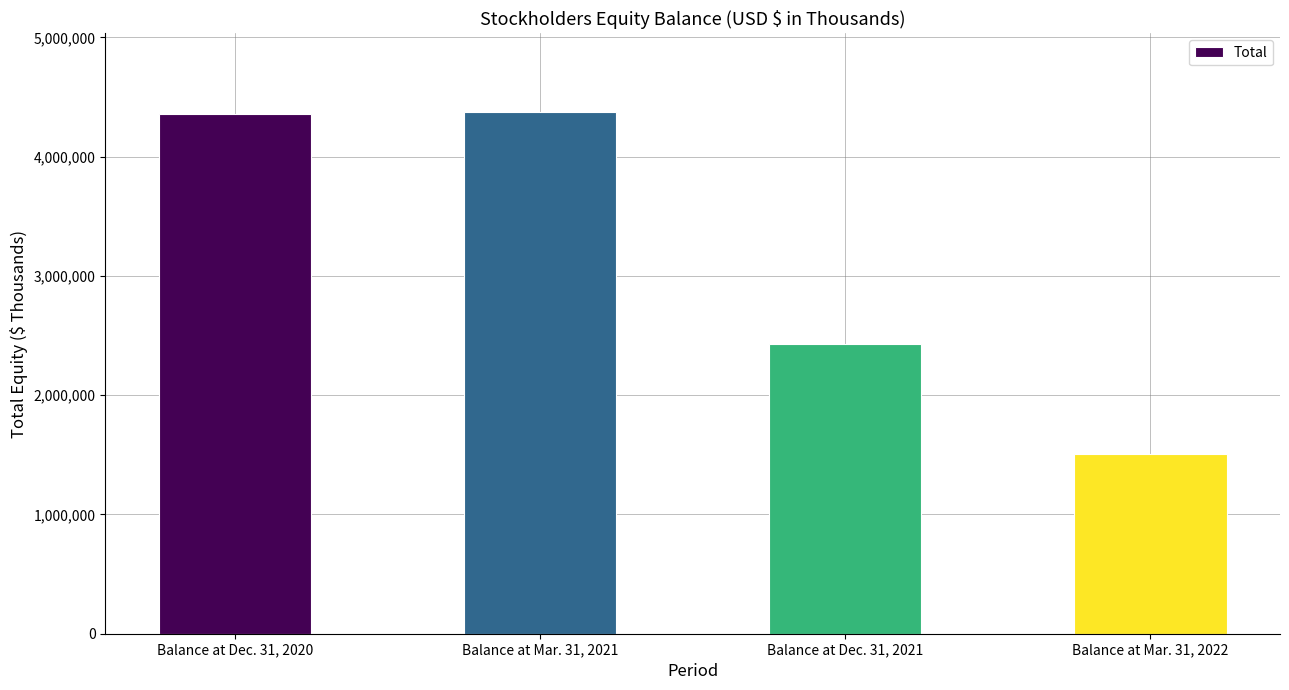

What is the smallest value displayed?

1507602